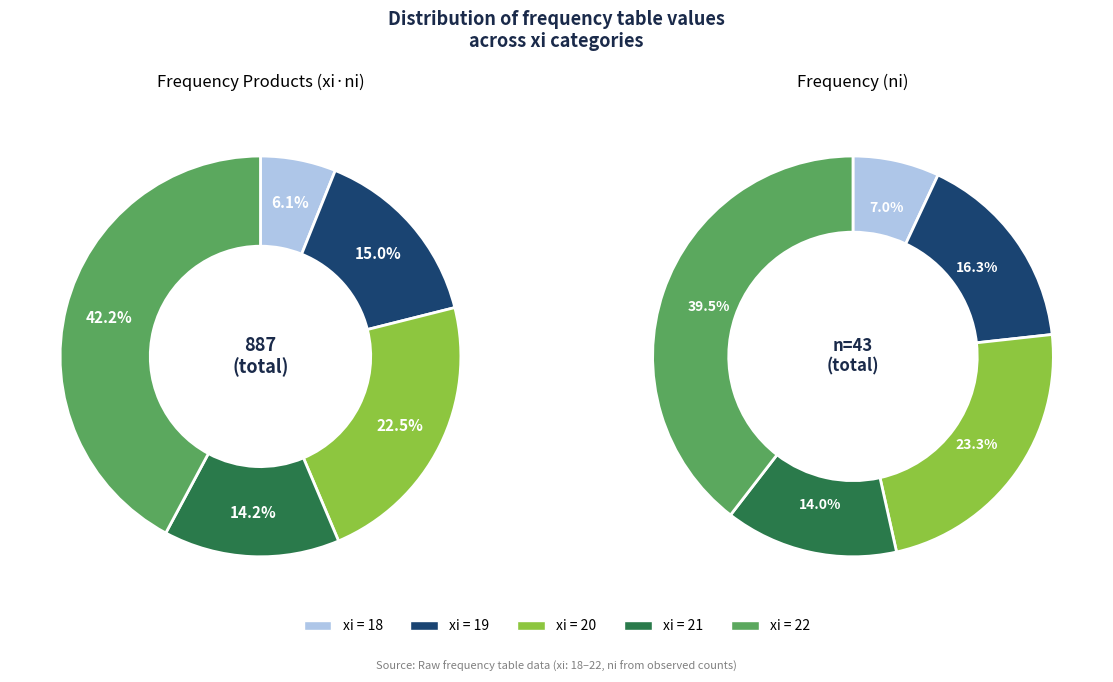

To the nearest percent, what portion does 19 represent?

15%